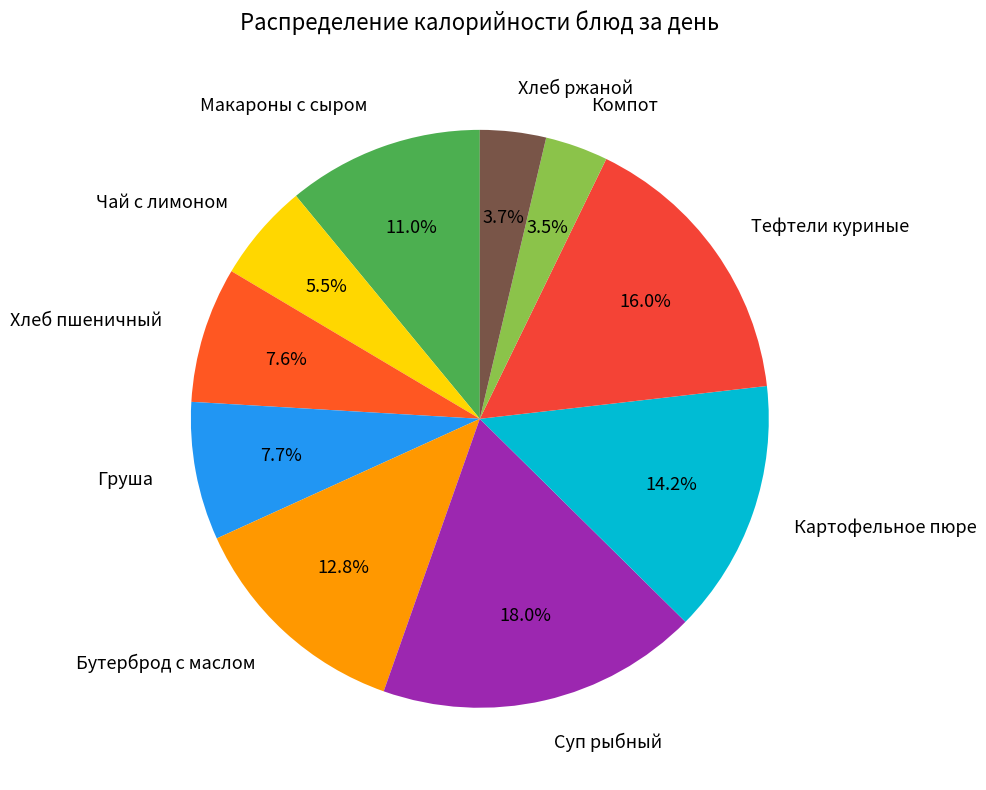

Which category has the biggest portion of the pie?

Суп рыбный